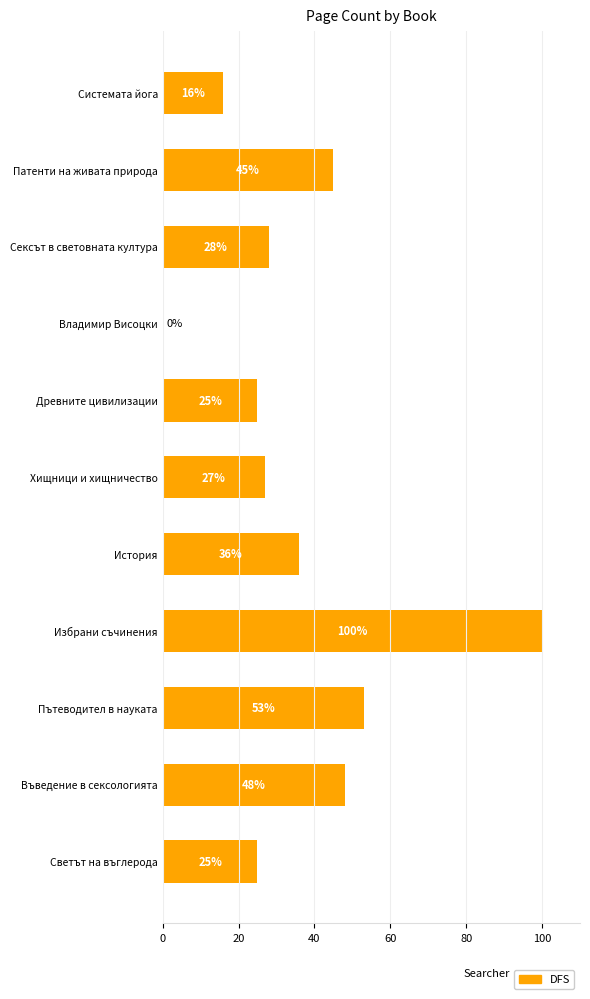

What is the maximum value shown in the chart?

100